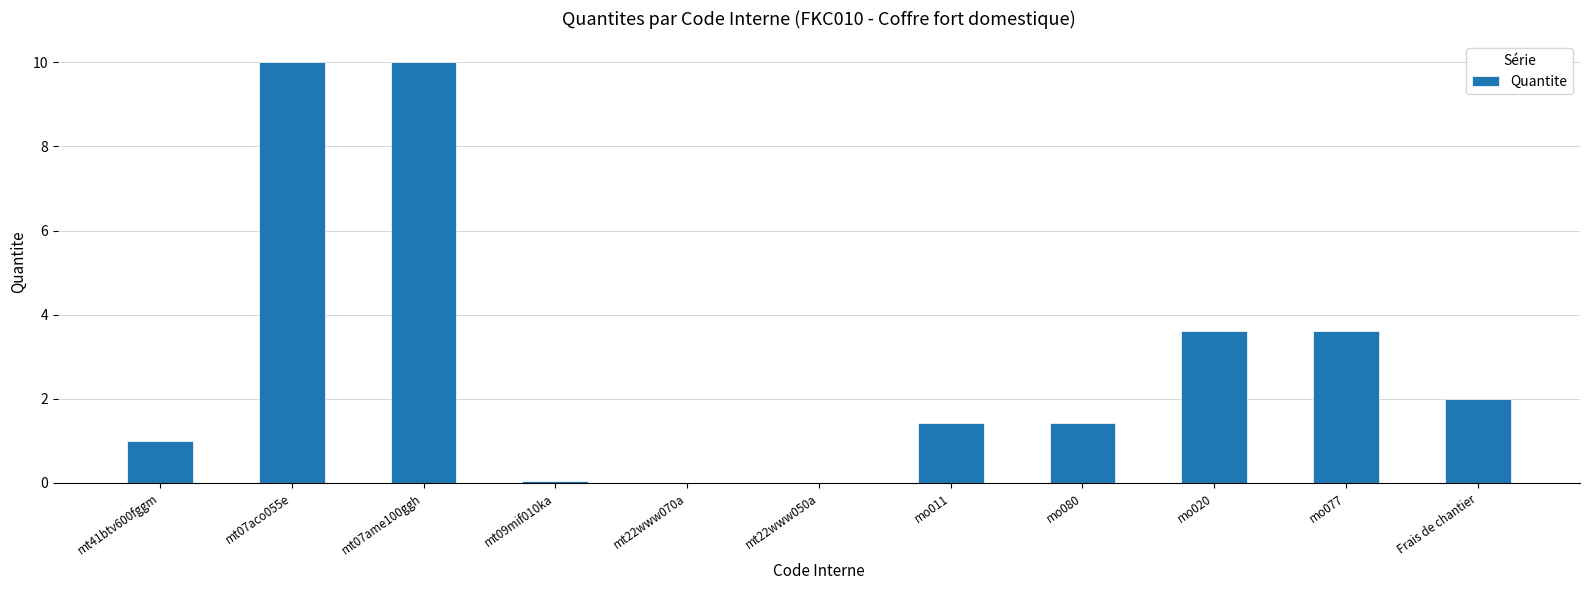

The chart shows a value of 1.0 at mt41btv600fggm. True or false?

True